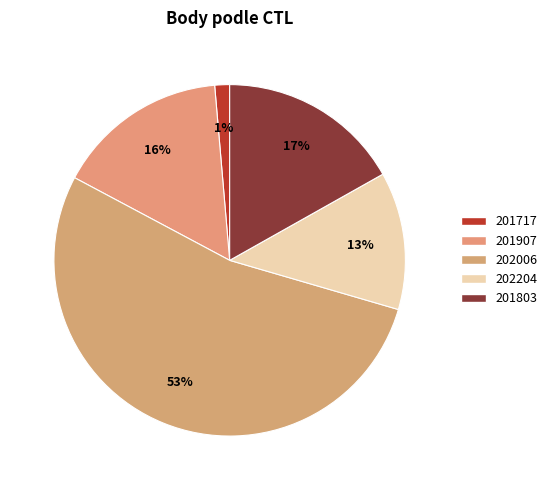

How much of the chart is everything except 201717?

98.6%